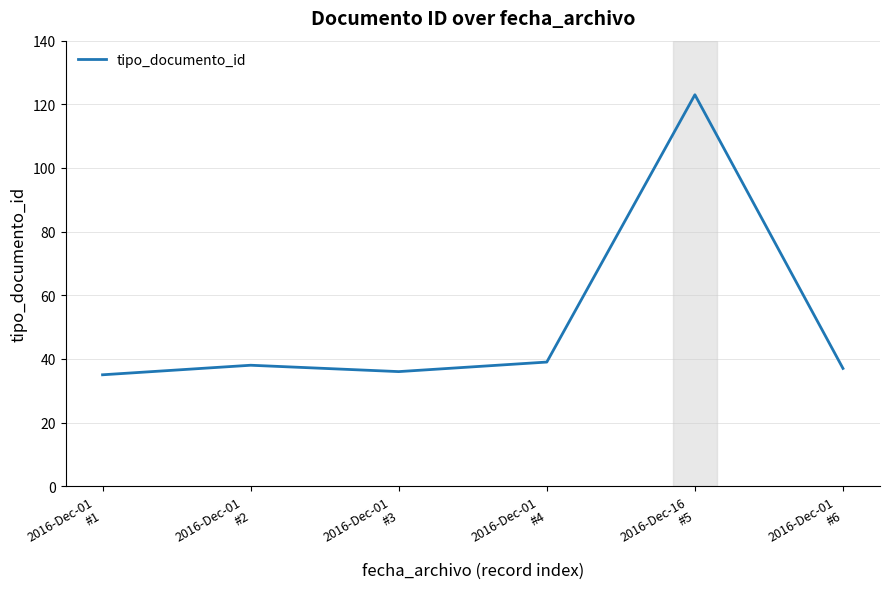

What is the difference between the maximum and minimum values?

88